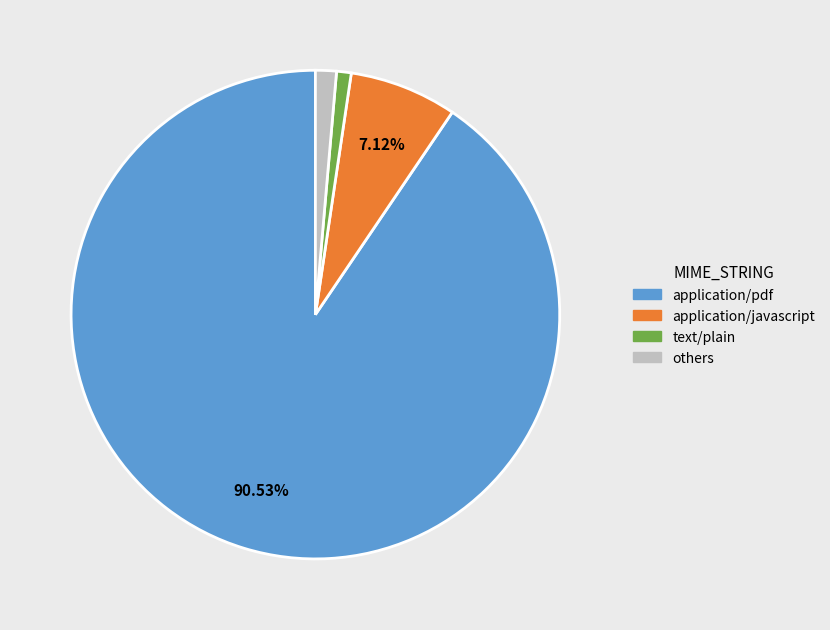

Does any single category account for the majority?

Yes